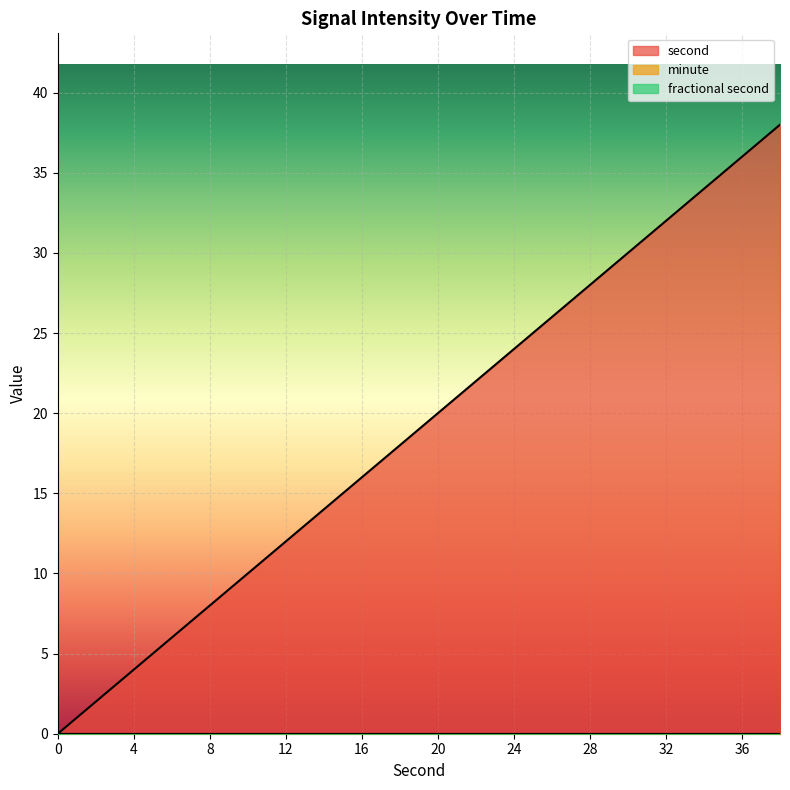

Which series has the widest spread of values?

second